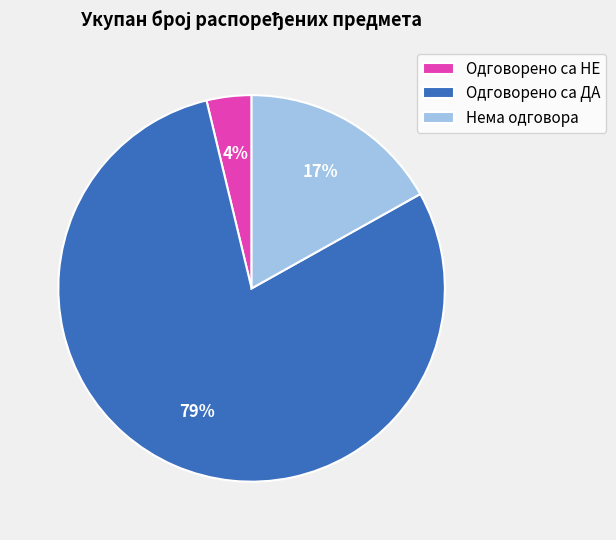

Does any single category account for the majority?

Yes